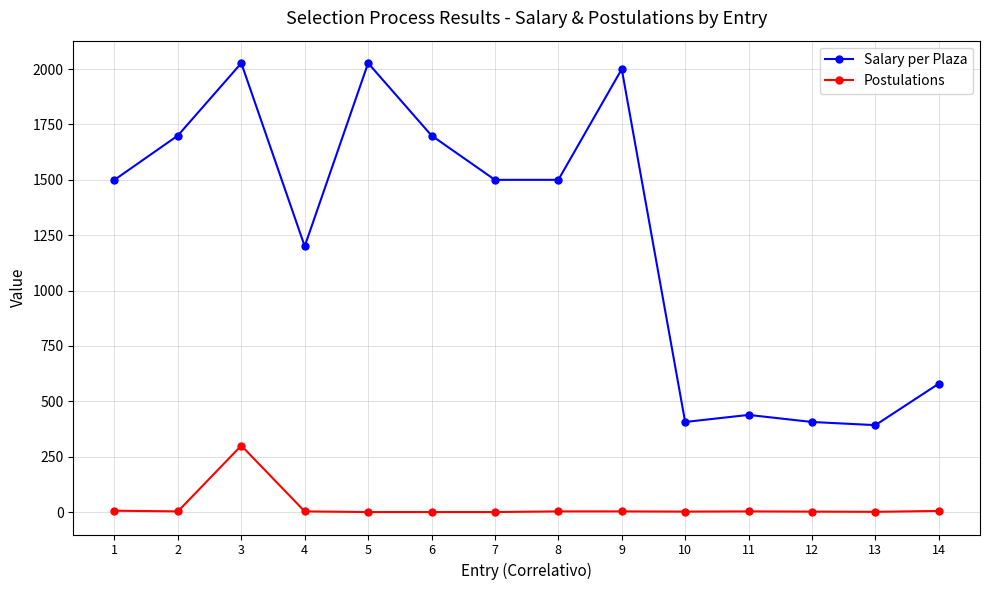

How many values in the Salary per Plaza series are below 1500?

6